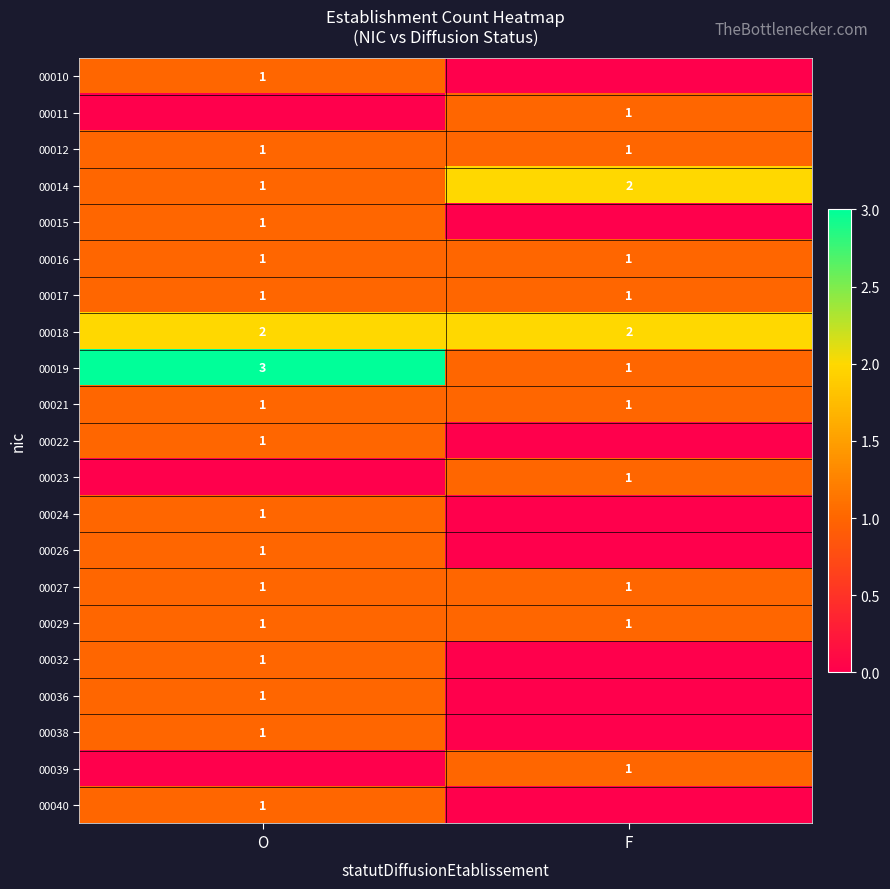

The 00038 series shows 1 at O. True or false?

True